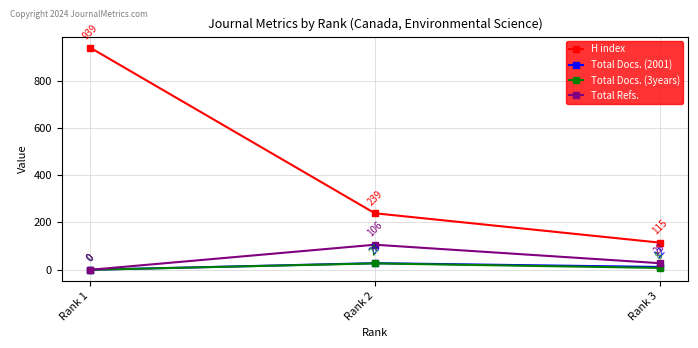

At how many categories does at least one series exceed 60?

3